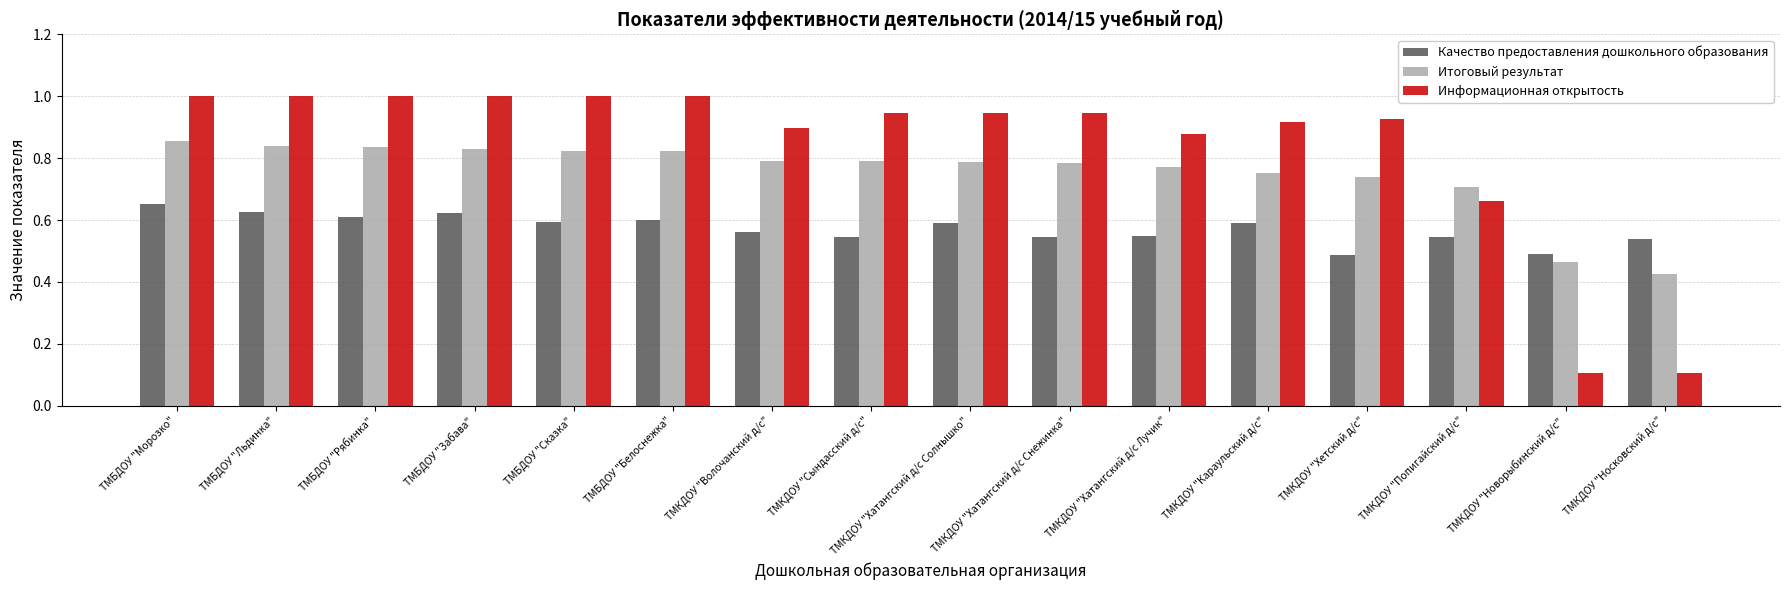

How many bars are there in each group?

3